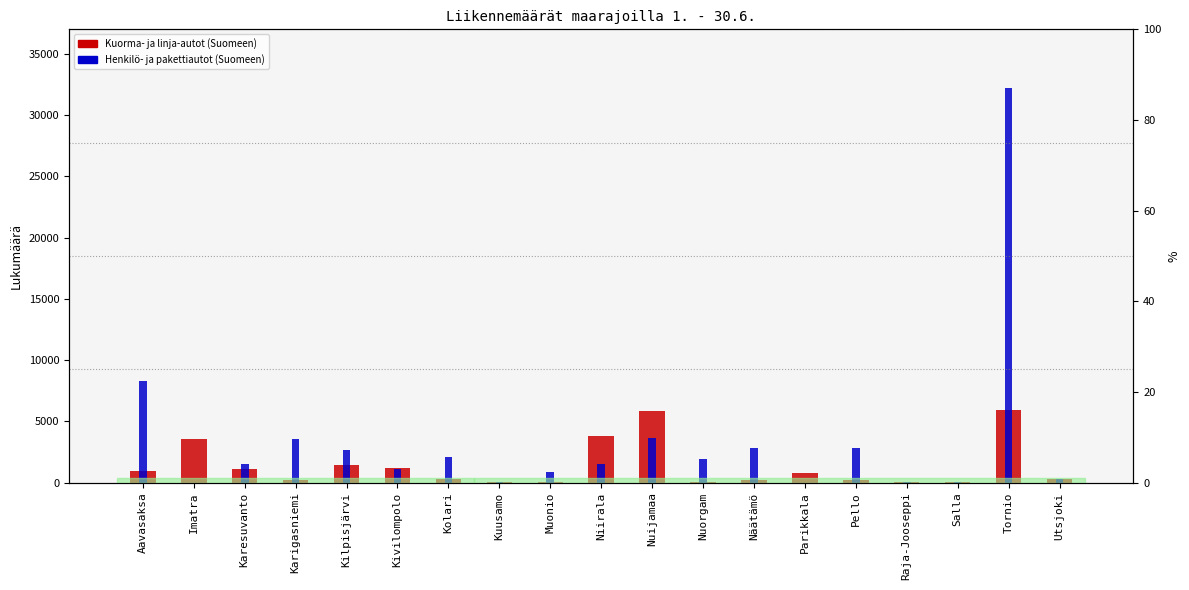

Which series has the widest spread of values?

Henkilö- ja pakettiautot (Suomeen)